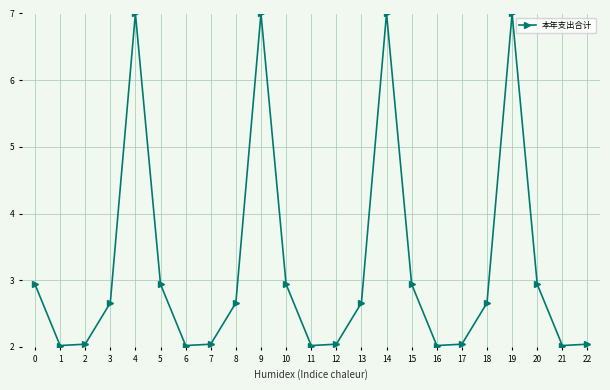

What is the change in value from 1 to 20?

+0.9